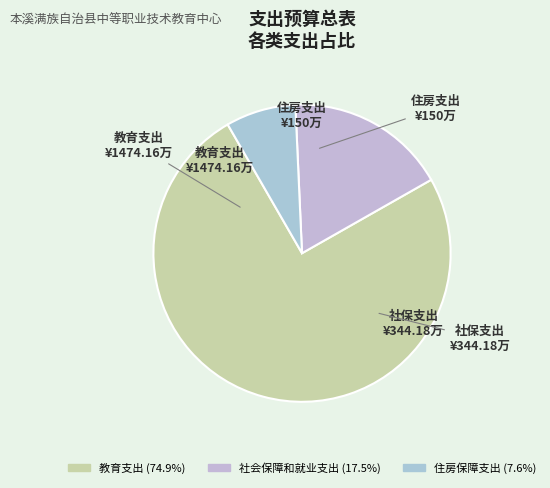

Rank the categories by value from highest to lowest.

教育支出, 社会保障和就业支出, 住房保障支出